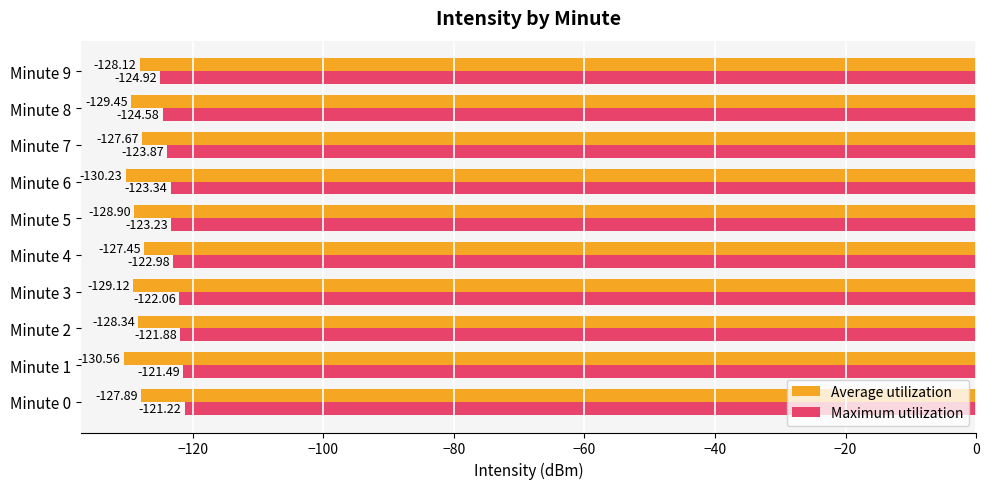

Which category has the lowest value in the Average utilization series?

Minute 1